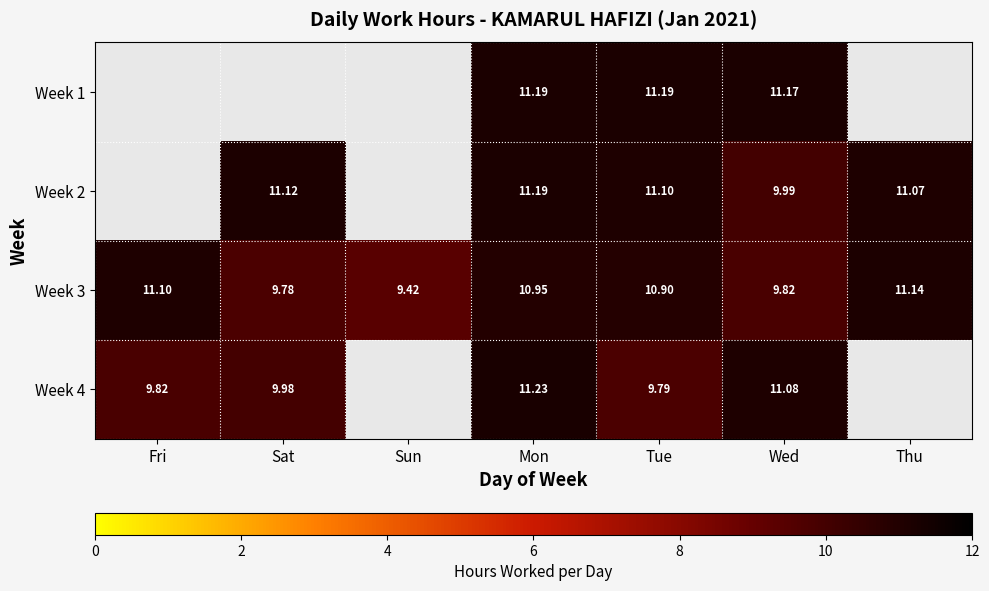

True or false: Week 4 has a value of 15.9 at Fri.

False